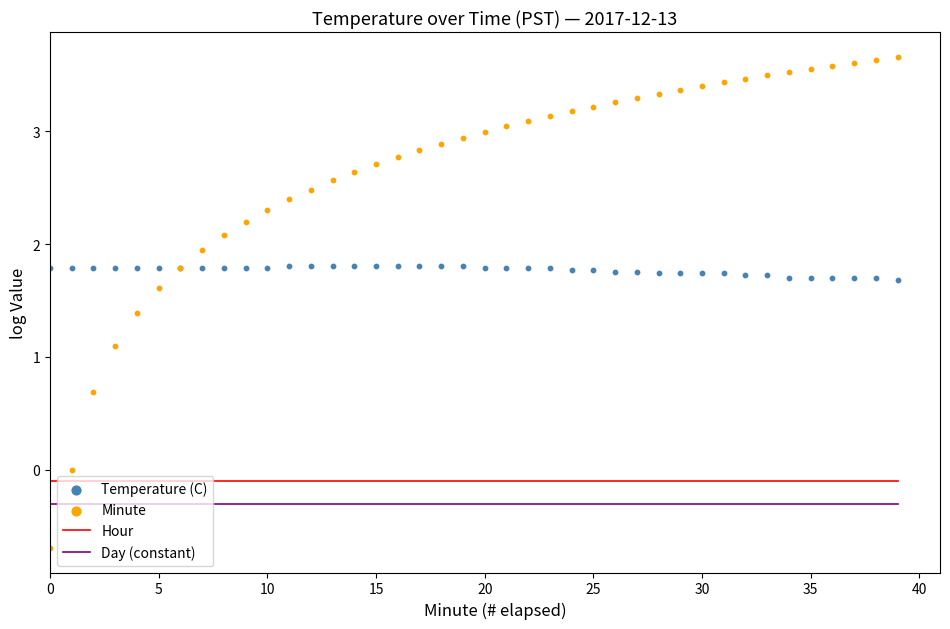

What is the total value across all series at 13?

4.0